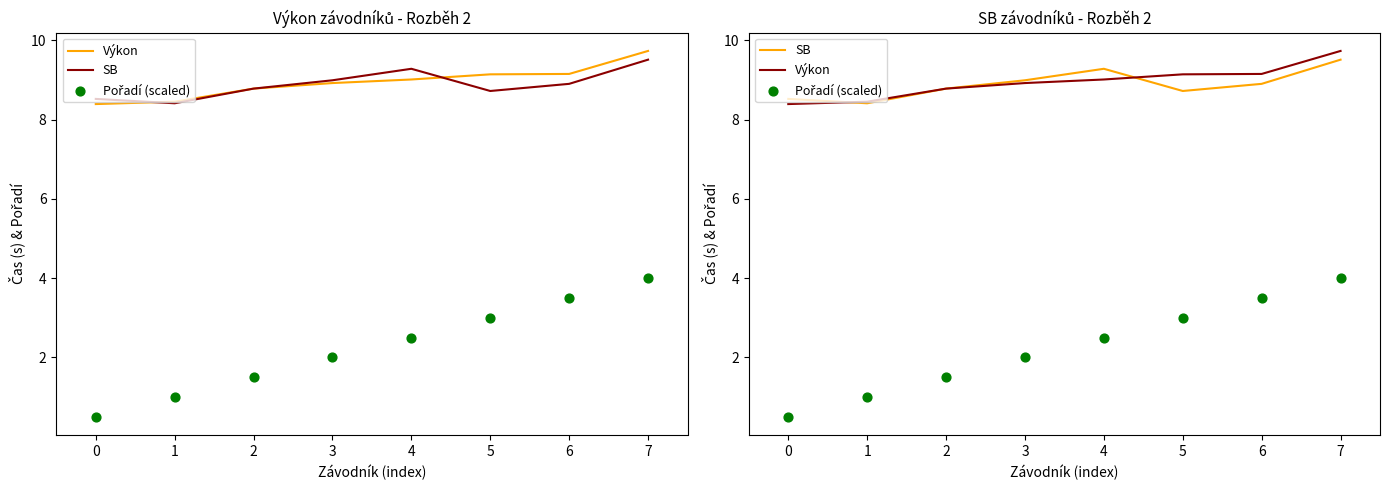

Which series has the largest Y range (max minus min)?

Pořadí (scaled)